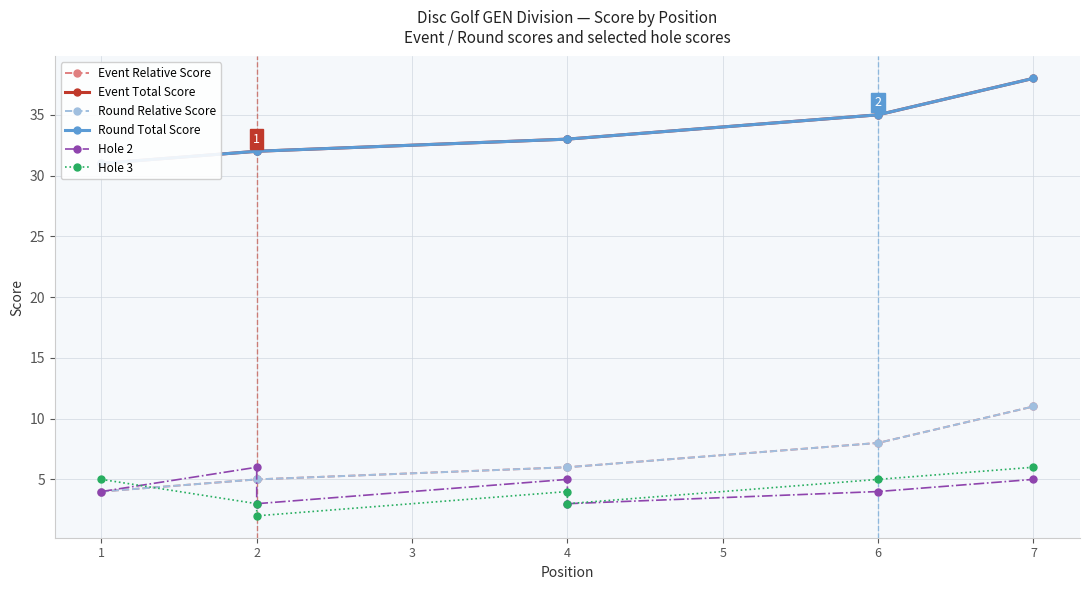

The Event Total Score series shows 35 at 6. True or false?

True